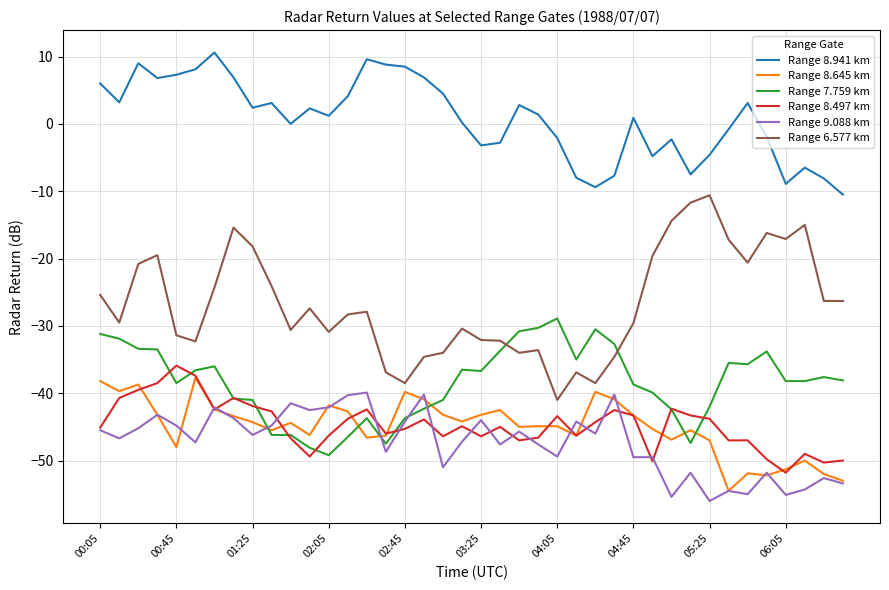

What is the lowest value of the Range 6.577 km series?

-41.0